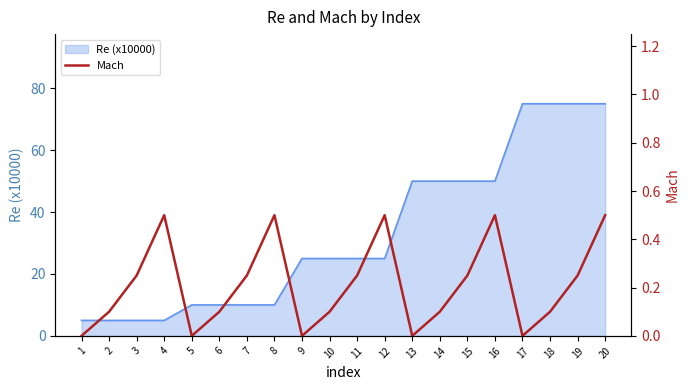

List the labels in order of value, smallest first.

1, 5, 9, 13, 17, 2, 6, 10, 14, 18, 3, 7, 11, 15, 19, 4, 8, 12, 16, 20